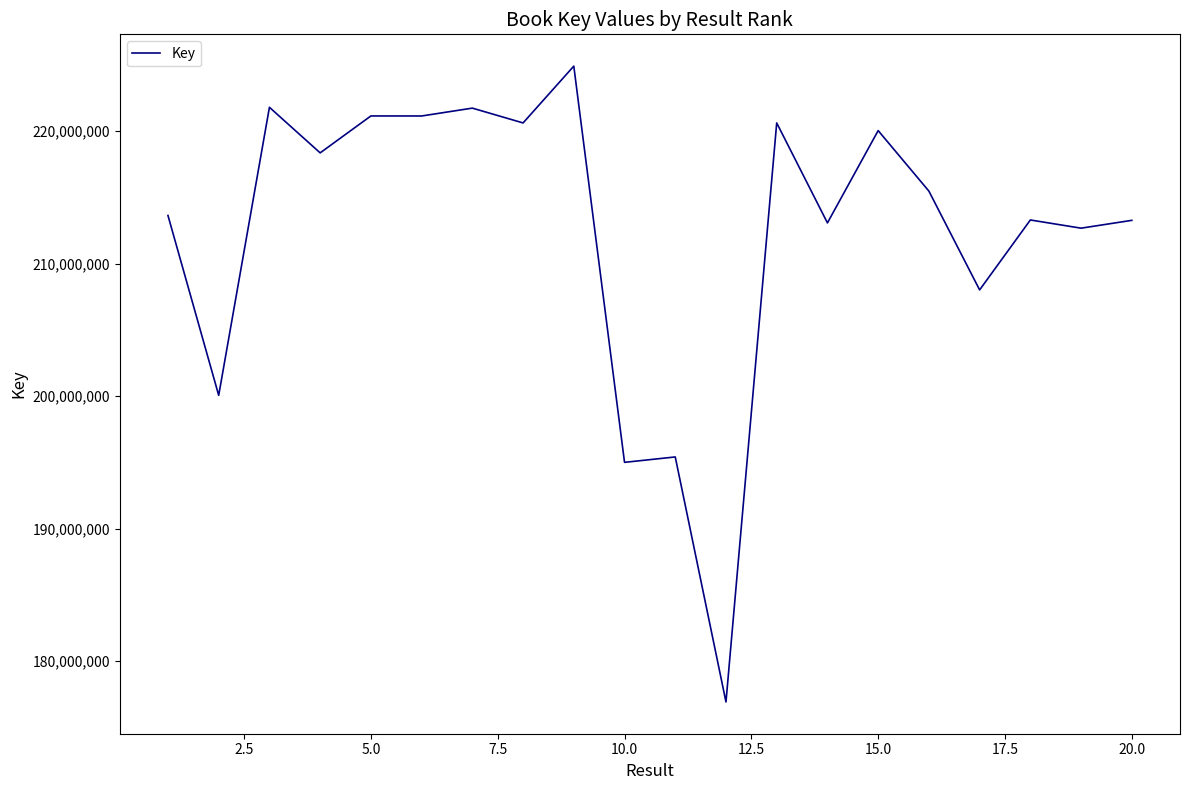

What is the minimum value shown in the chart?

176930339